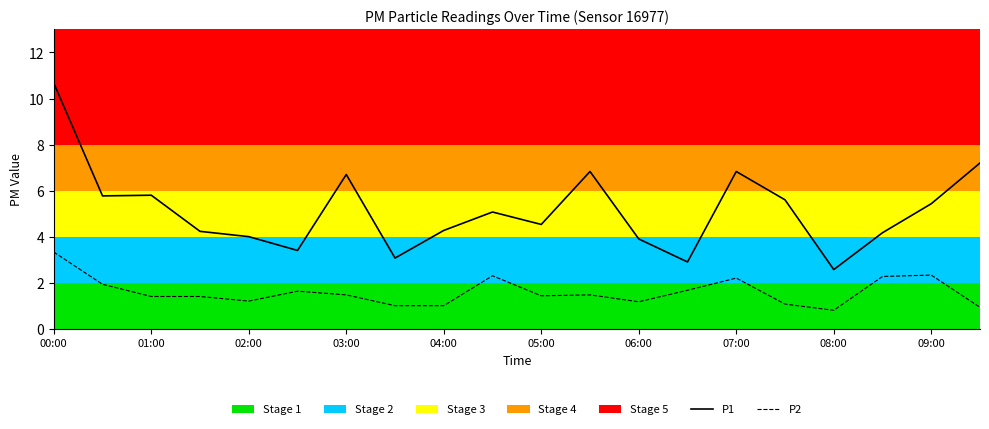

Which series has the widest spread of values?

P1